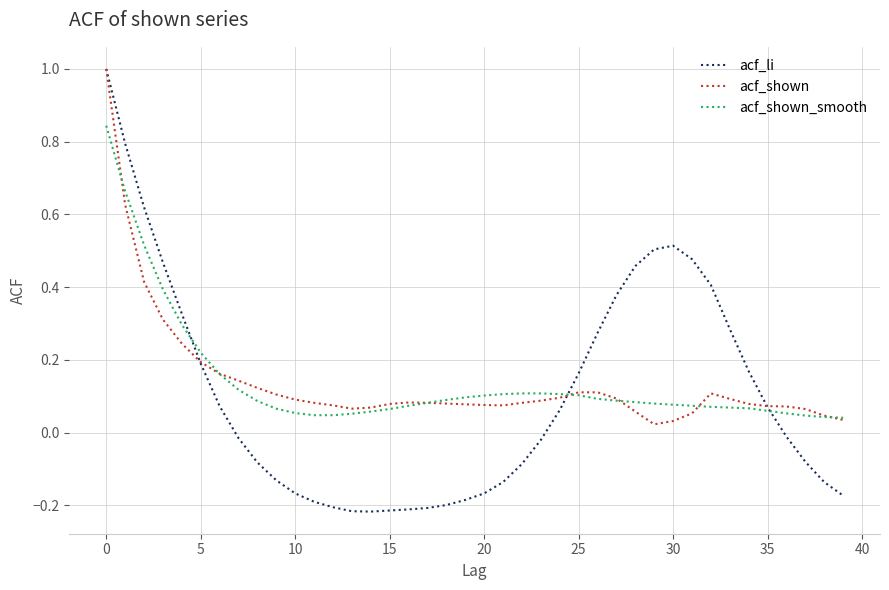

Does the chart have visible grid lines?

Yes